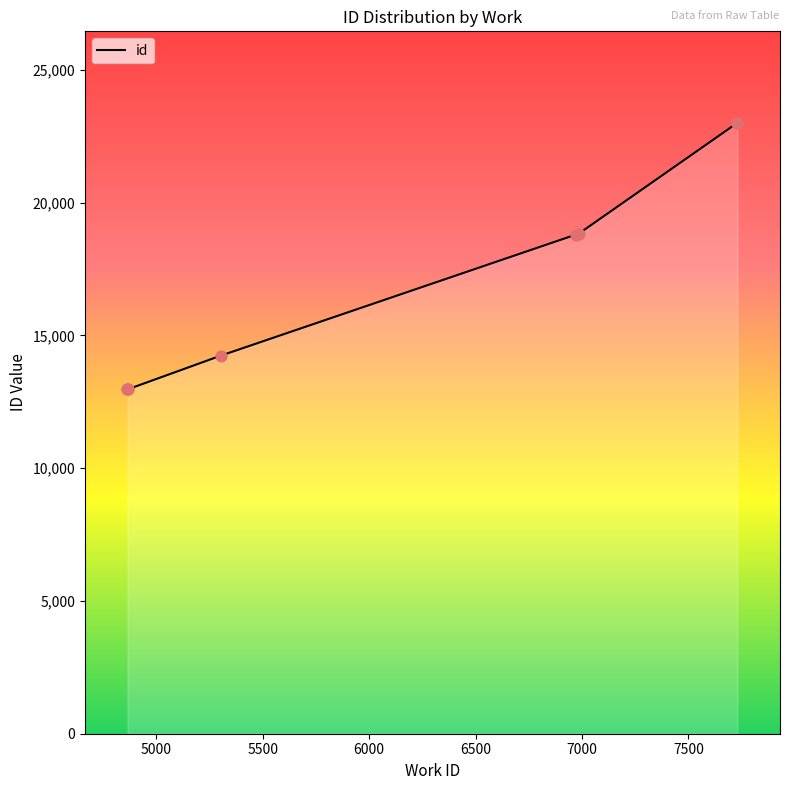

Between 4865_a and 6972, which is larger?

6972